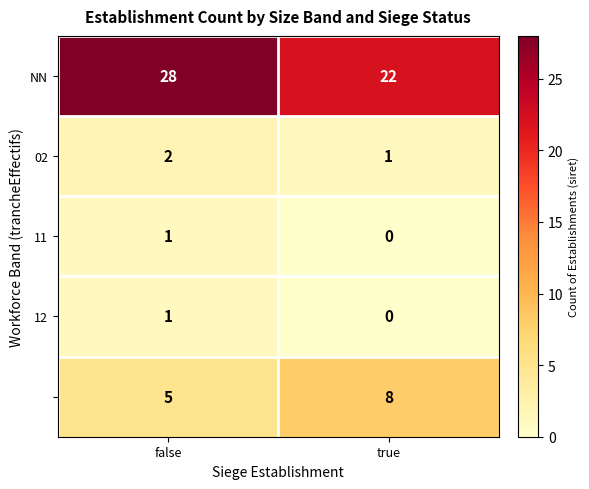

What is the spread (max minus min) of values at true?

22